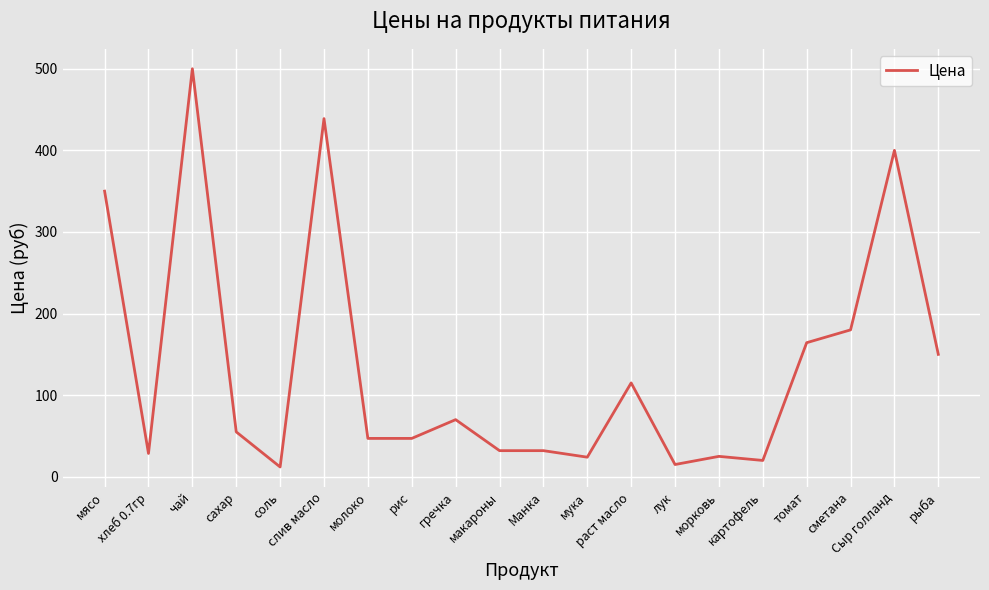

What is the difference between the values at Манка and раст масло?

83.0